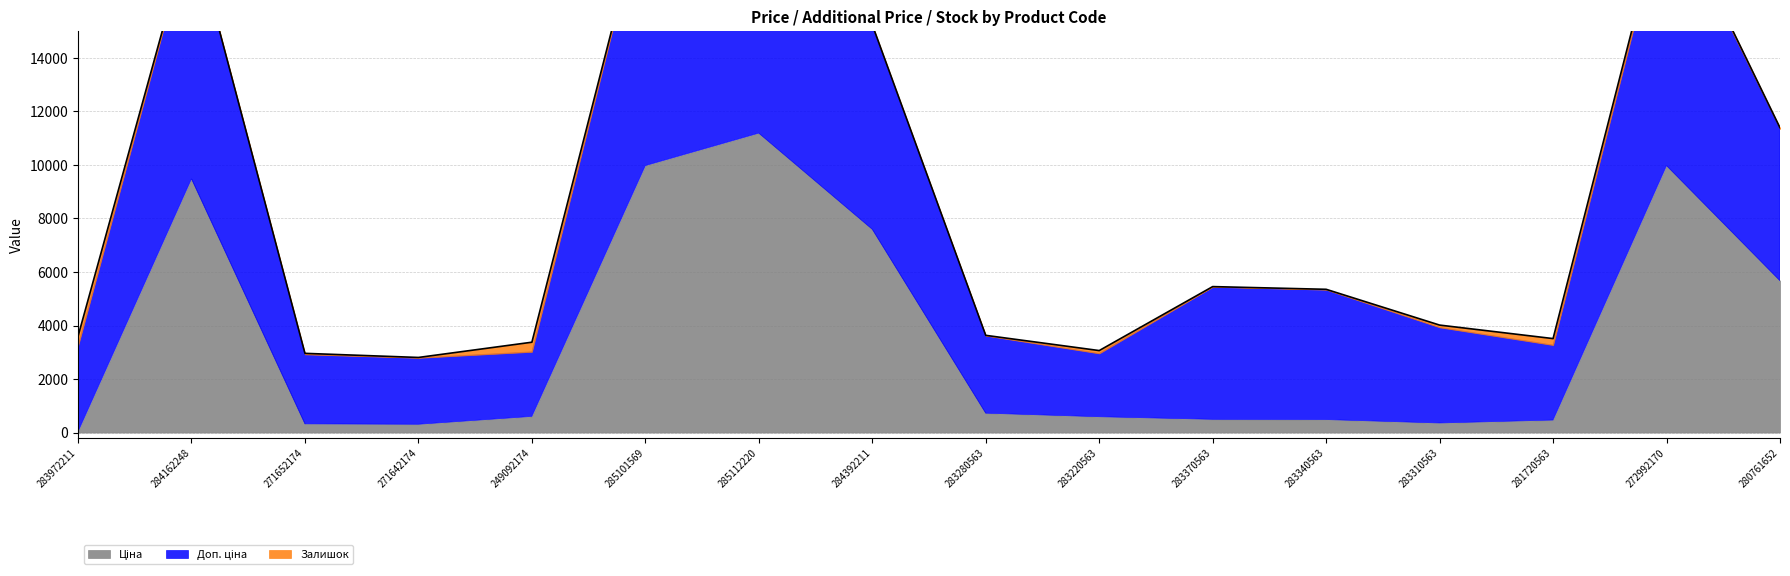

True or false: Залишок and Доп. ціна intersect in this chart.

False